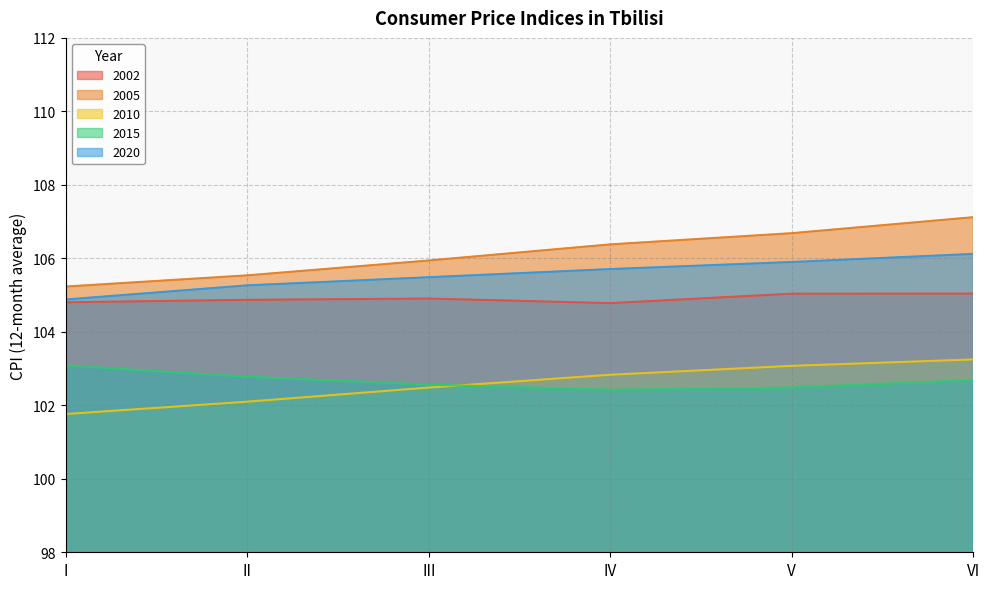

What is the difference between the 2015 values at II and IV?

0.4